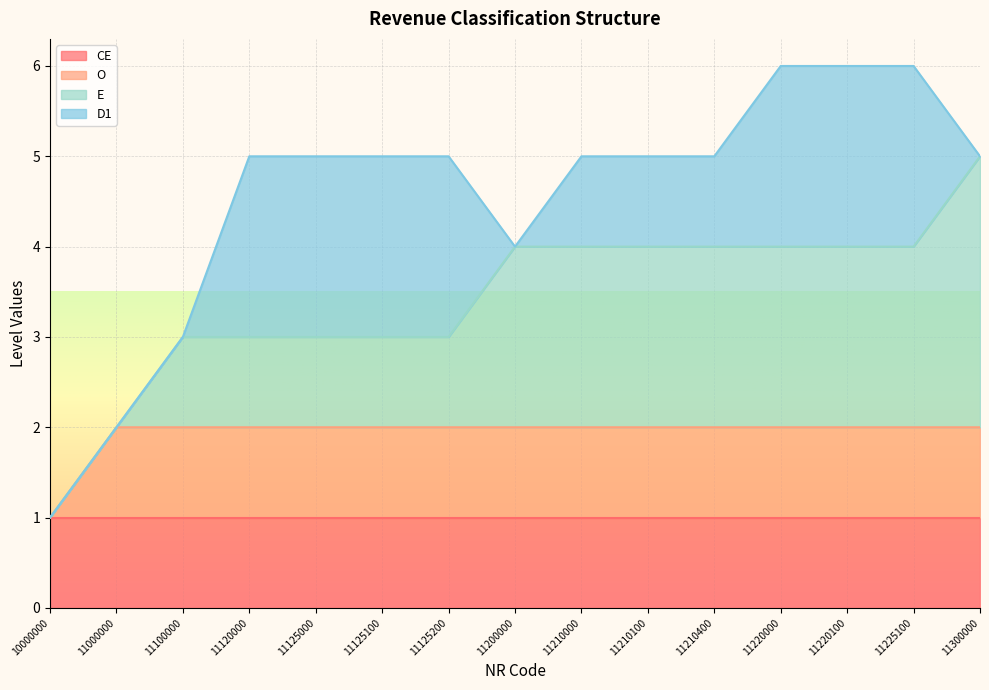

True or false: D1 has a value of 2 at 11125100.

True